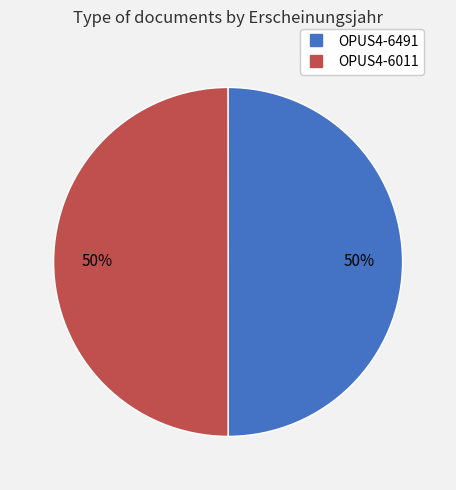

To the nearest percent, what is the combined percentage of OPUS4-6491 and OPUS4-6011?

100%